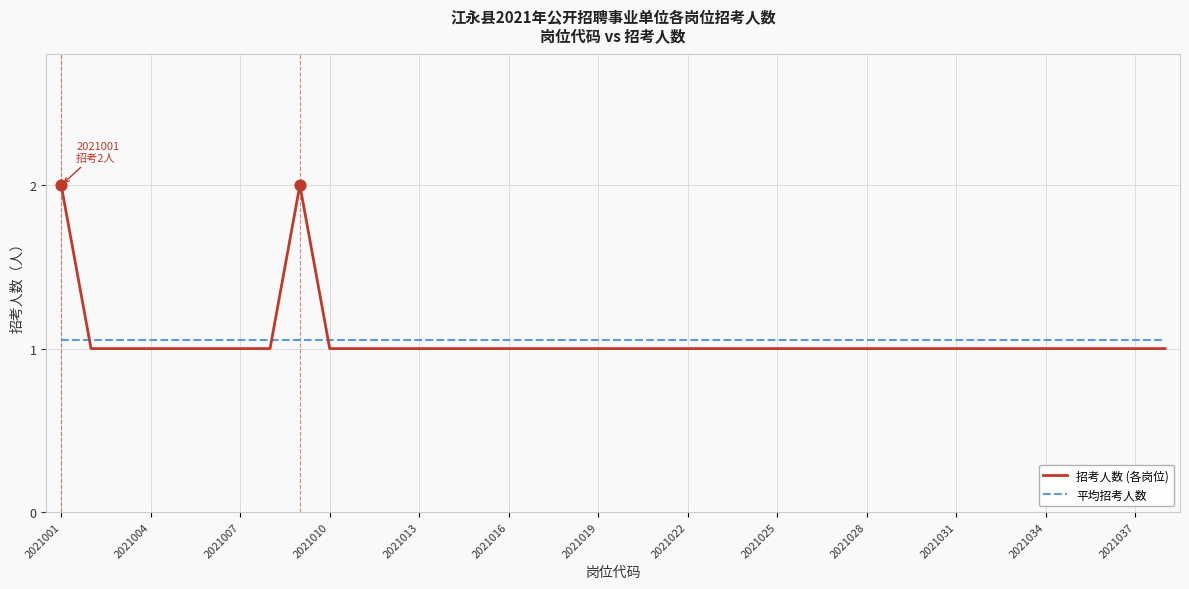

Which series has the widest spread of values?

招考人数 (各岗位)